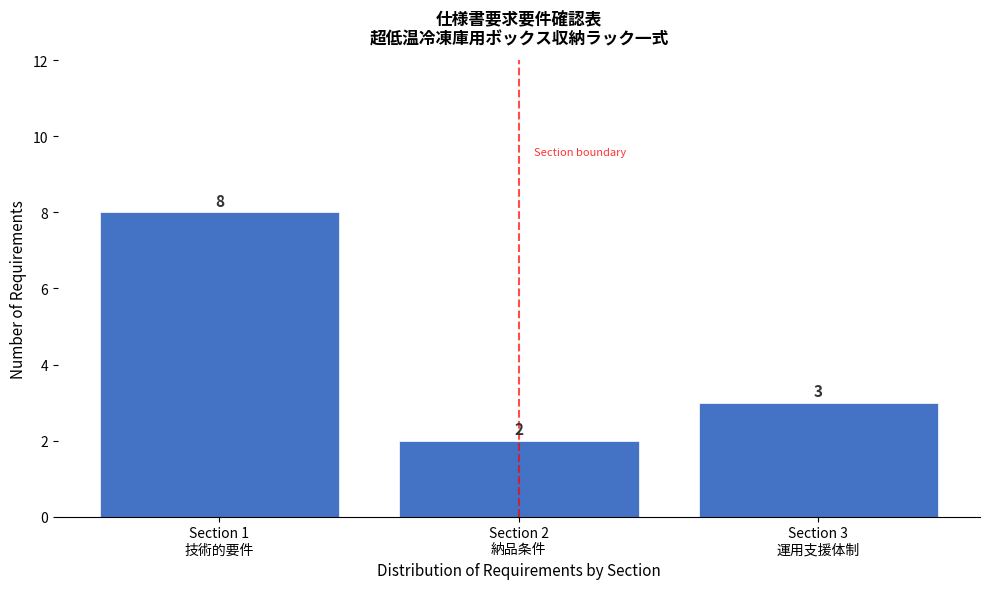

Reading left to right, transcribe all the data shown in this chart.

8	2	3